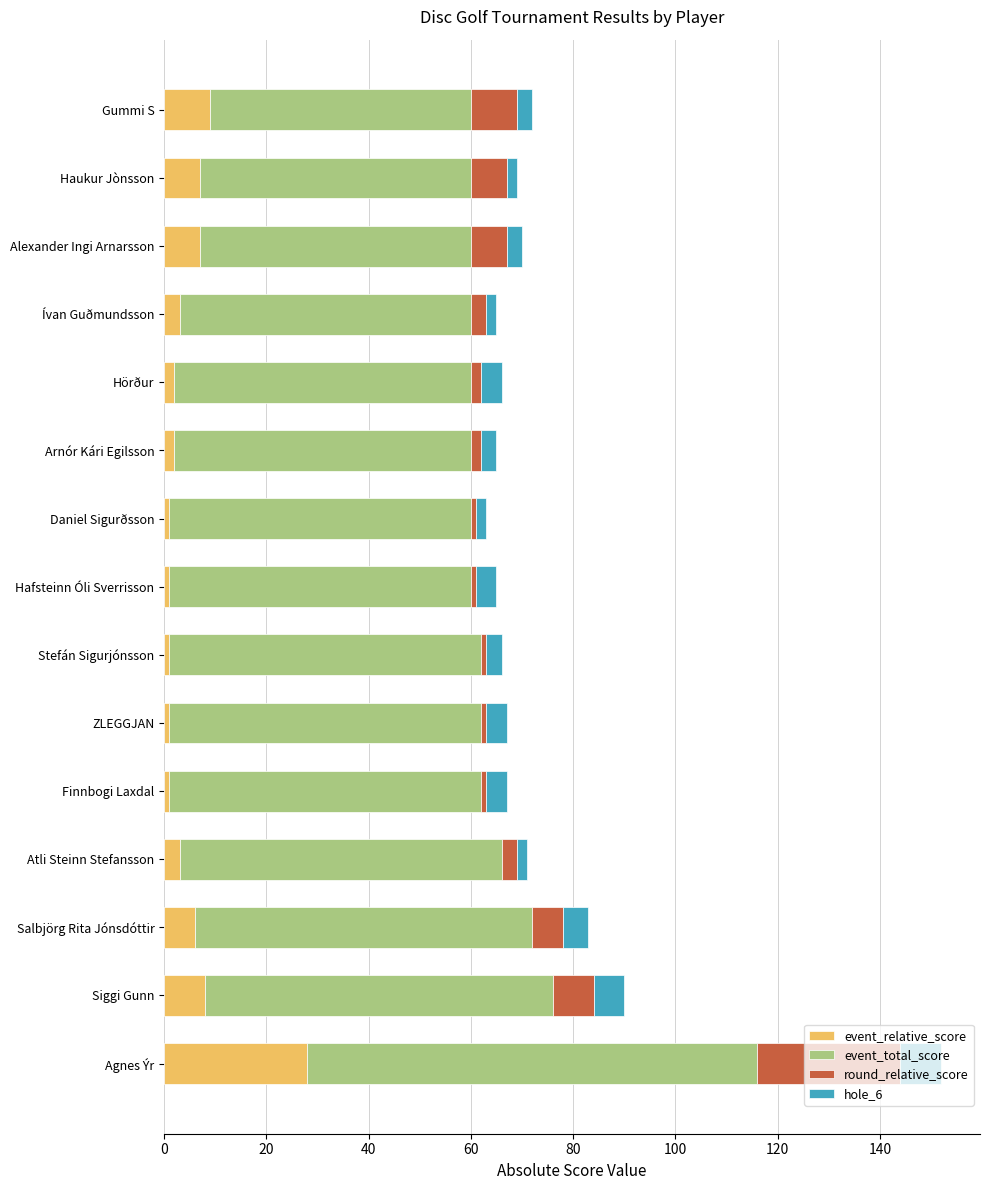

The value of event_relative_score at Gummi S is 9. True or false?

True